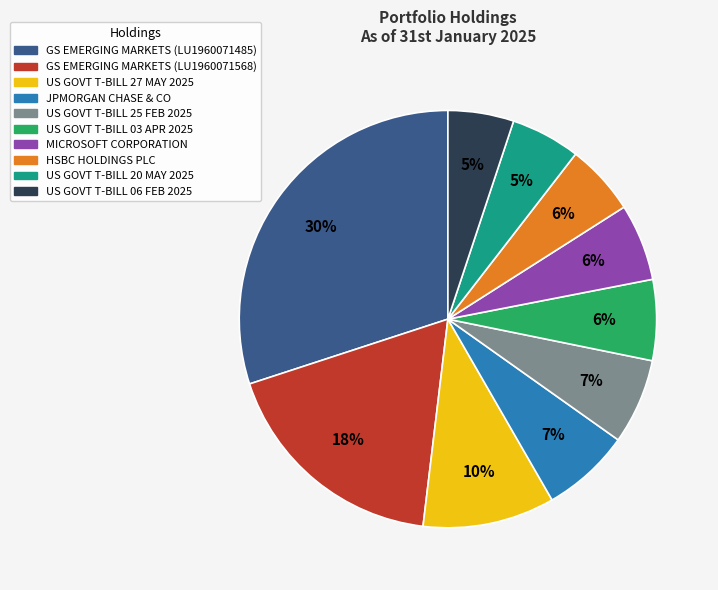

Which category has the biggest portion of the pie?

GS EMERGING MARKETS (LU1960071485)